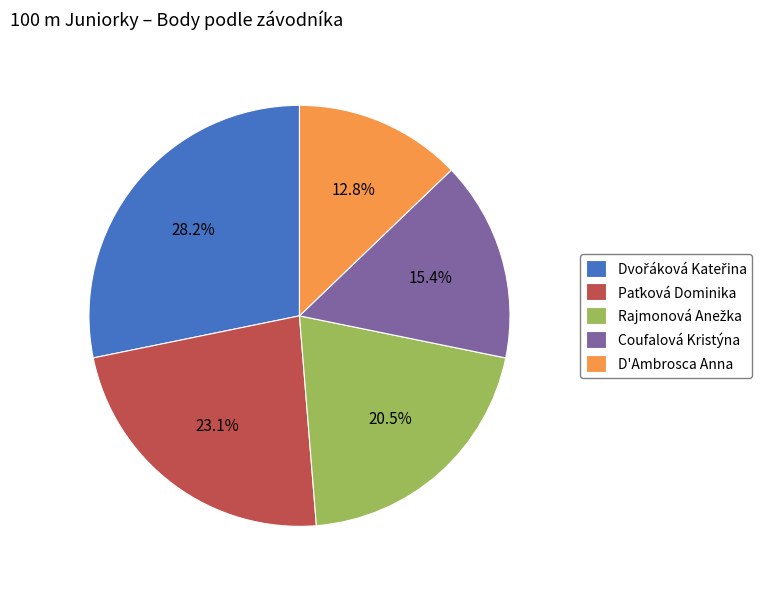

Is there any slice that represents more than half of the pie?

No